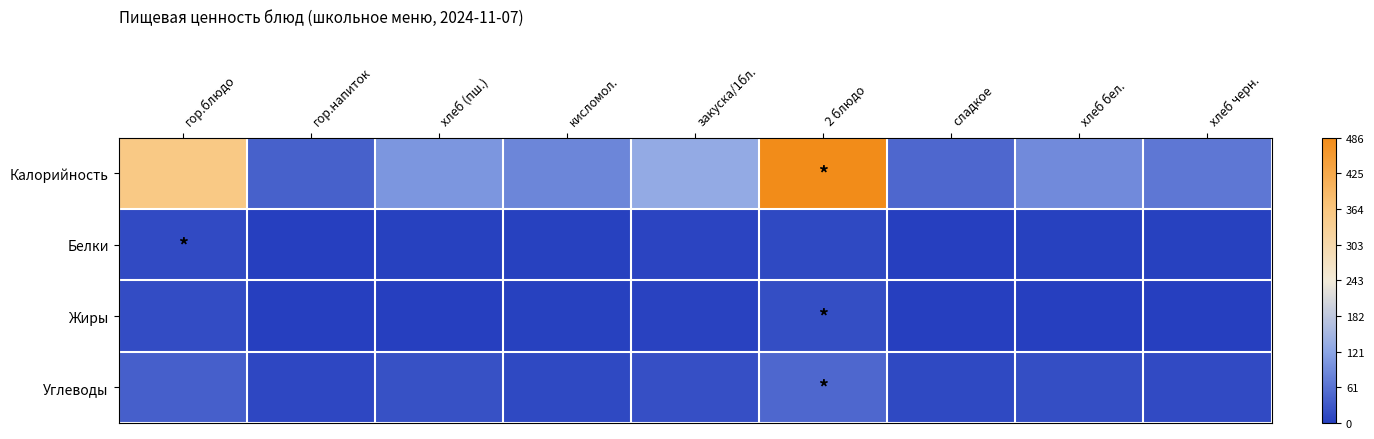

Which series changed the most between сладкое and хлеб бел.?

Калорийность